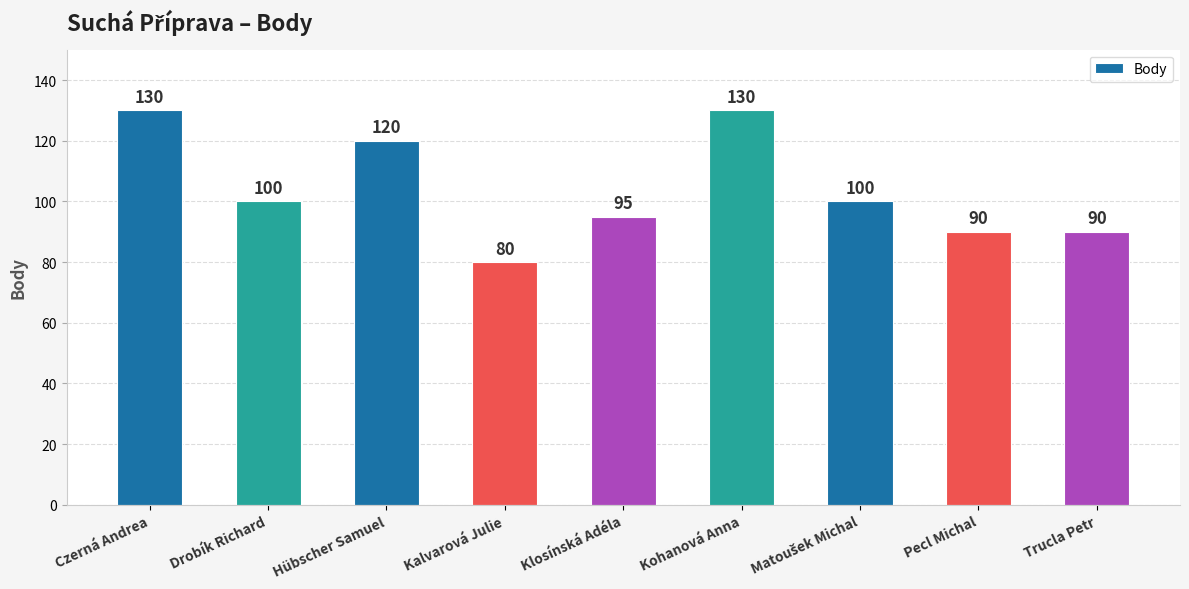

What is the difference between the values at Kalvarová Julie and Hübscher Samuel?

40